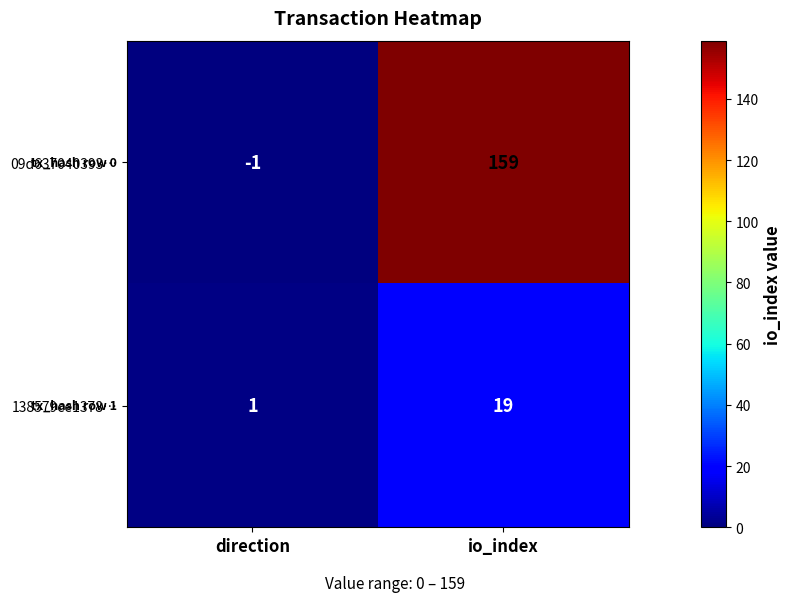

The value of 138579ce1378… at direction is 1. True or false?

True